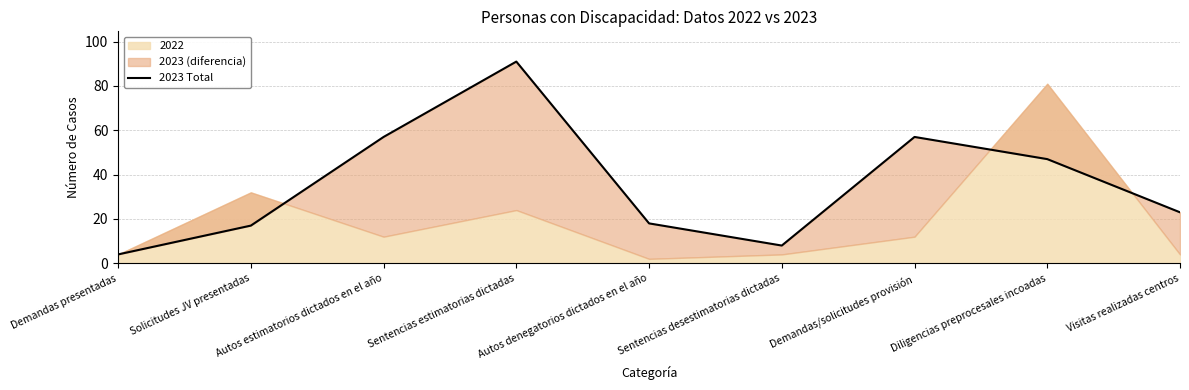

Reading left to right, transcribe all the data shown in this chart.

Demandas presentadas=4	Solicitudes JV presentadas=17	Autos estimatorios dictados en el año=57	Sentencias estimatorias dictadas=91	Autos denegatorios dictados en el año=18	Sentencias desestimatorias dictadas=8	Demandas/solicitudes provisión=57	Diligencias preprocesales incoadas=47	Visitas realizadas centros=23